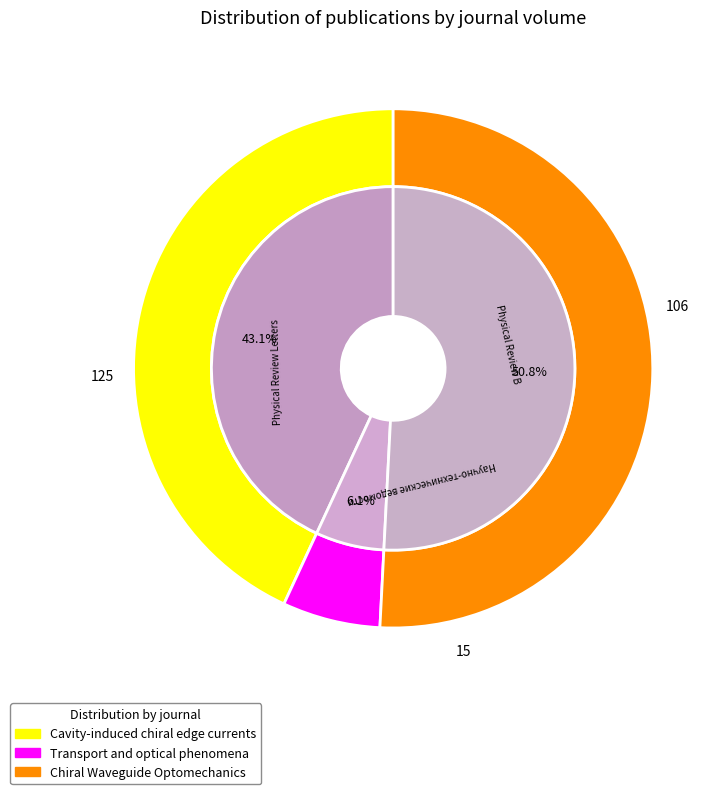

How much of the chart is everything except Chiral Waveguide Optomechanics?

49.2%